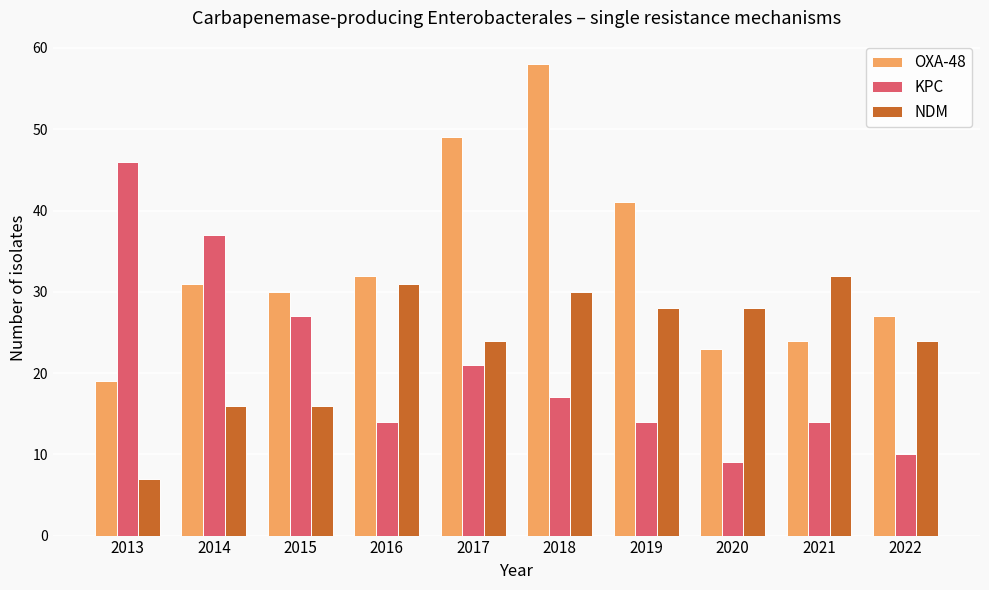

What is the minimum value shown in the chart?

7